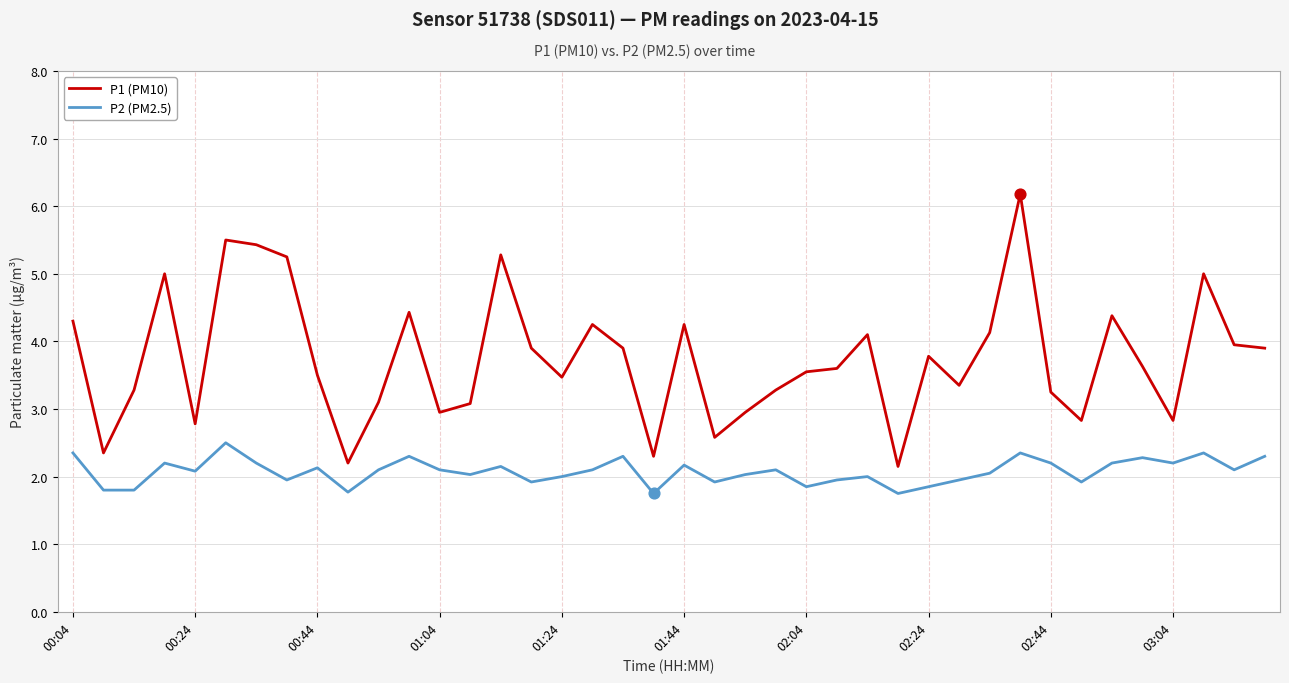

Which series has the largest range (max minus min)?

P1 (PM10)